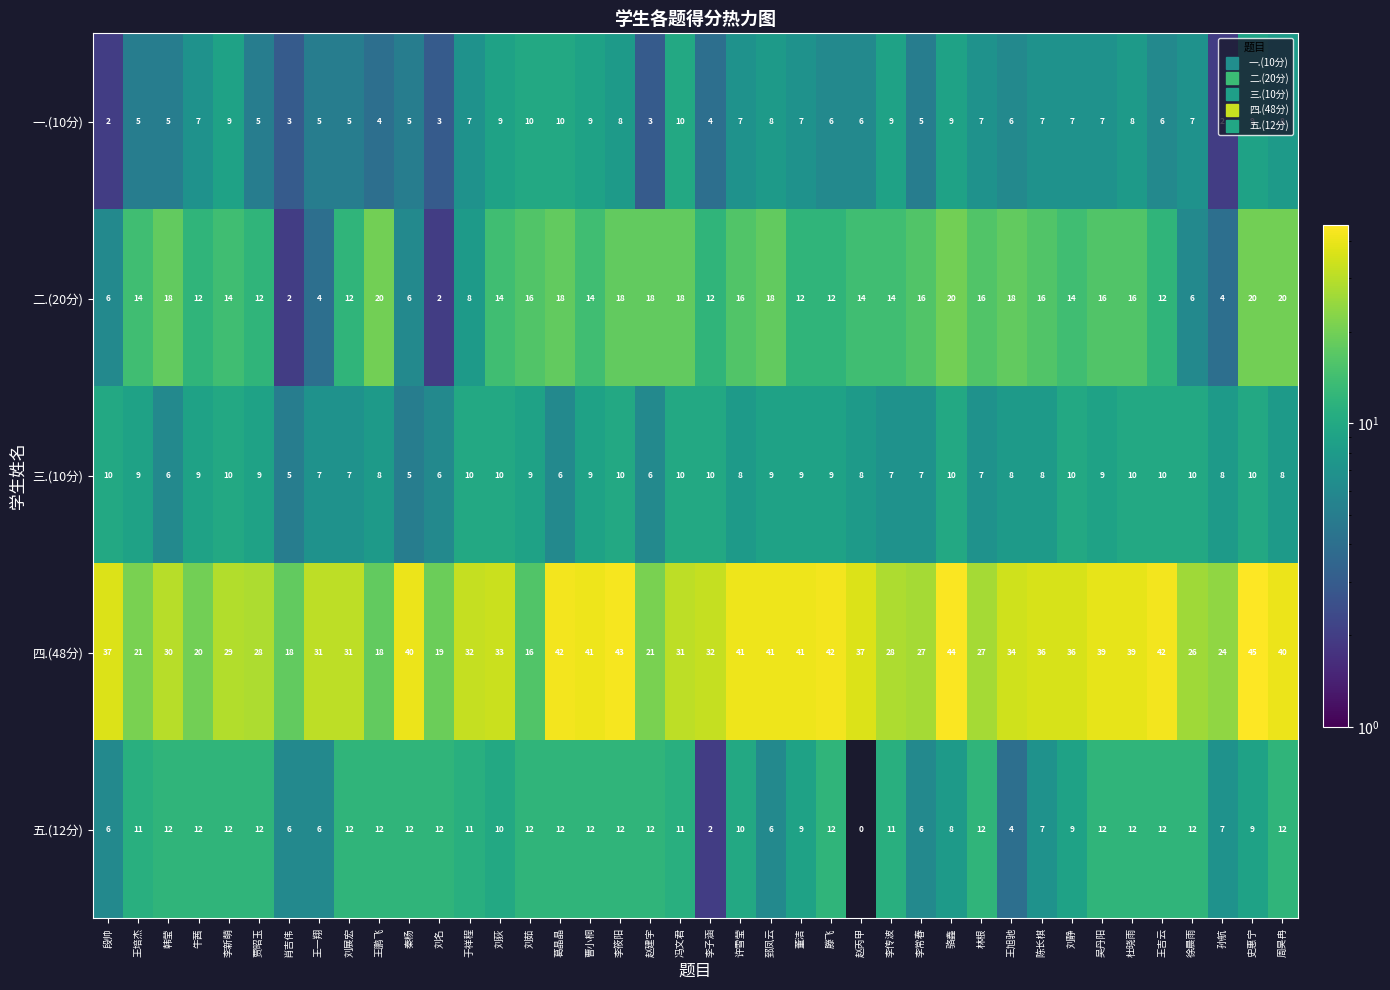

Is the value of 一.(10分) at 刘茹 greater than the value of 二.(20分) at 杜晓雨?

No